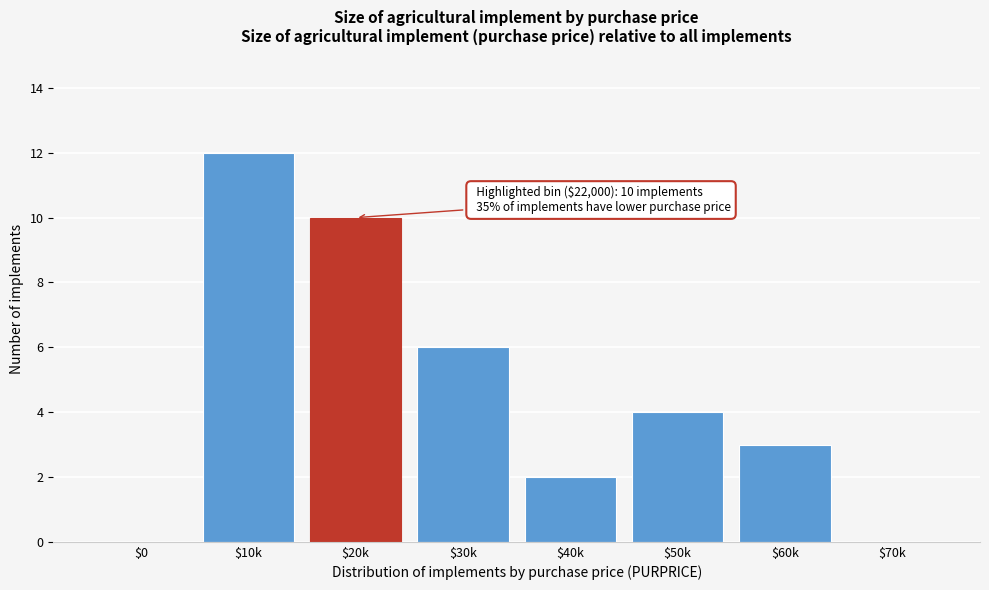

What is the sum of all values?

37